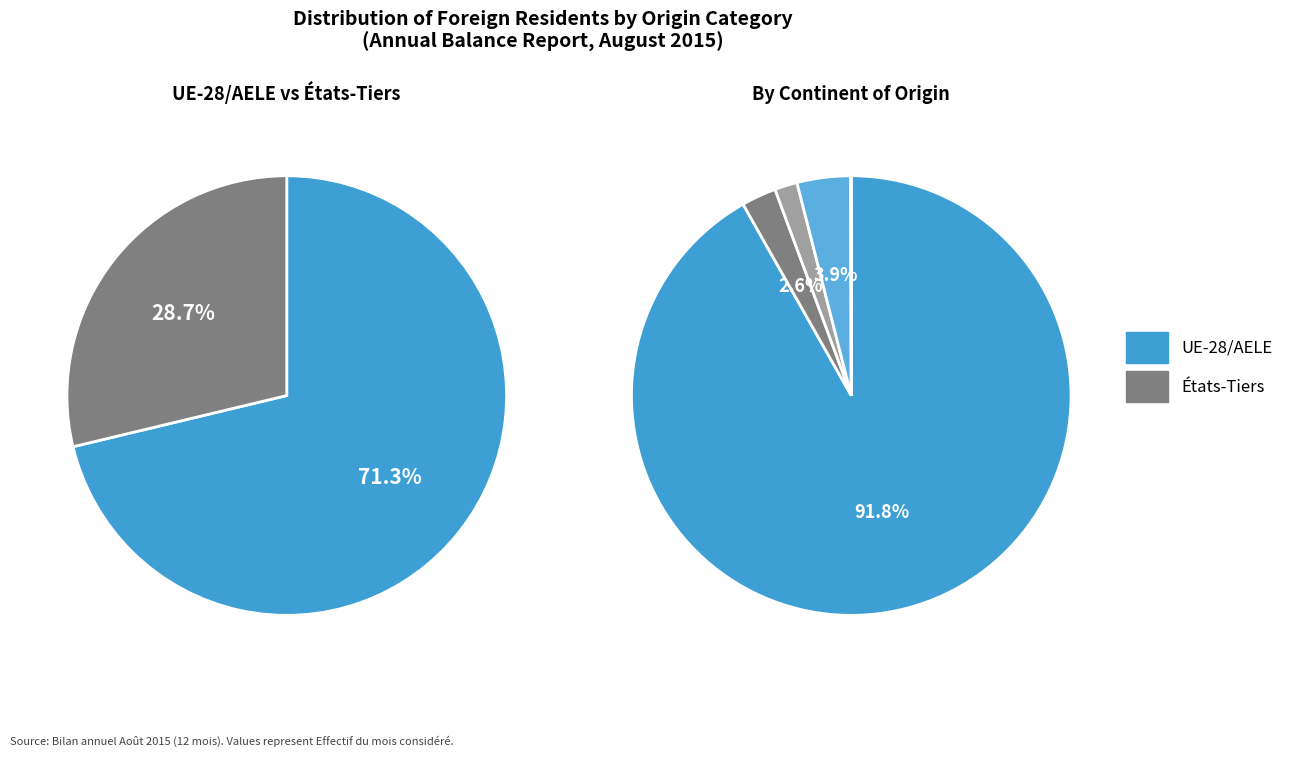

How many segments does this pie chart have?

6